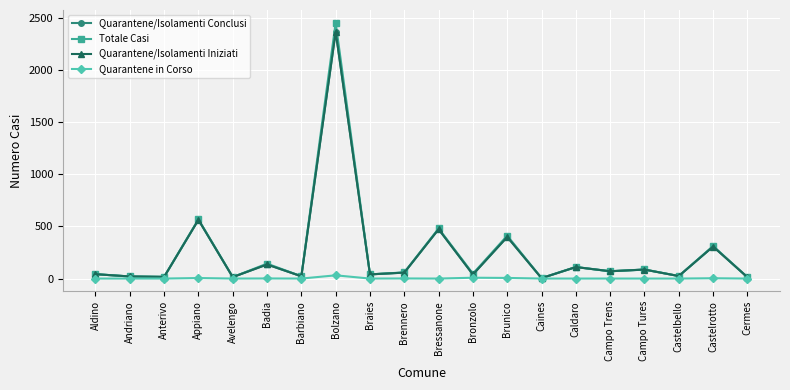

The value of Quarantene in Corso at Campo Tures is 17. True or false?

False